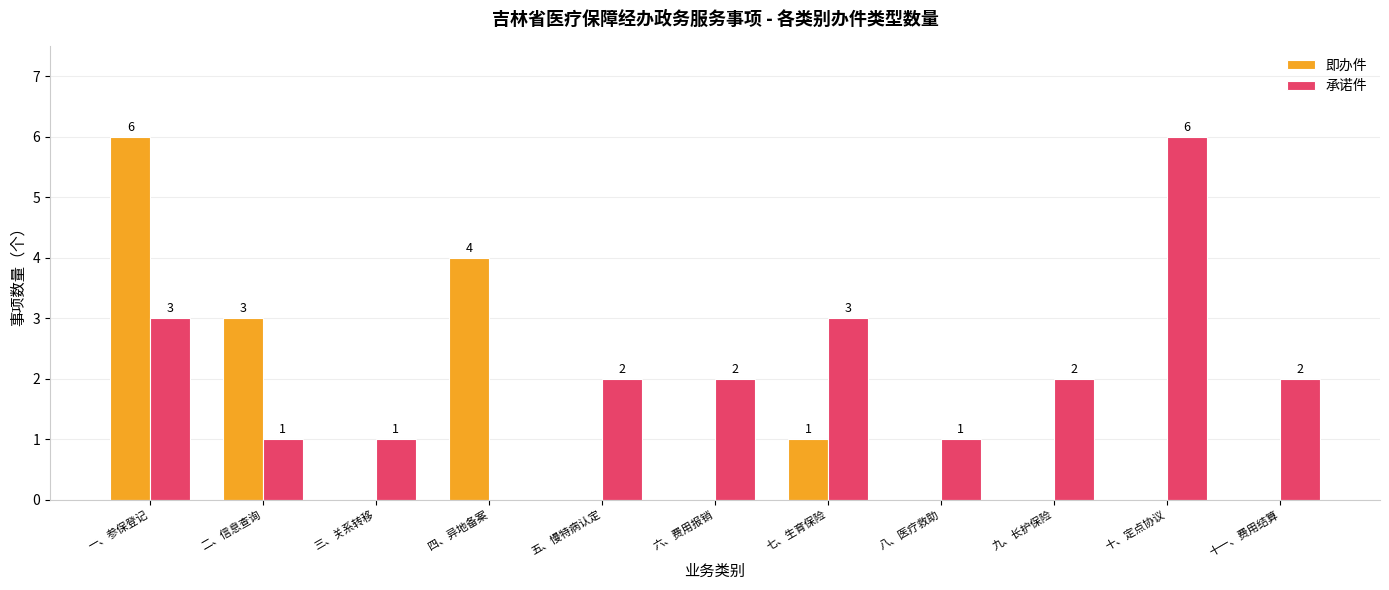

Which series changed the most between 七、生育保险 and 八、医疗救助?

承诺件